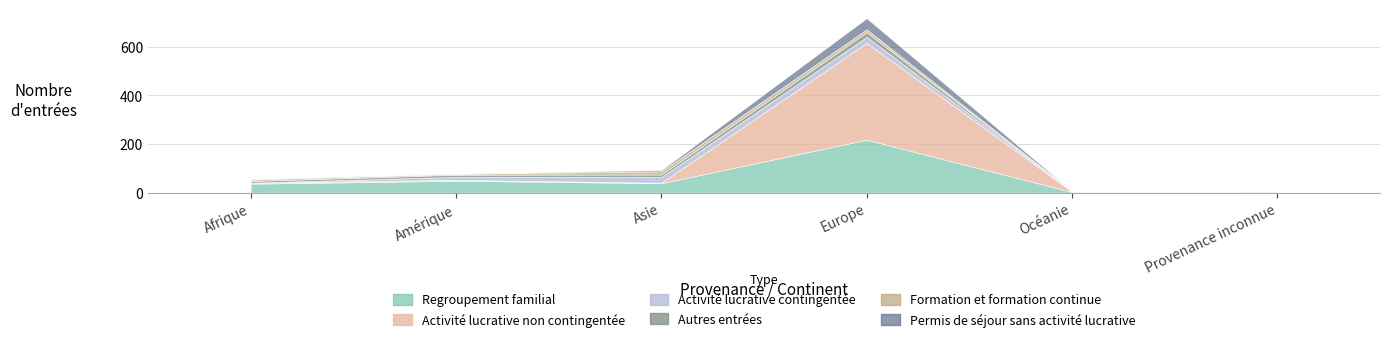

Where do Formation et formation continue and Activité lucrative contingentée first cross each other?

Afrique and Amérique